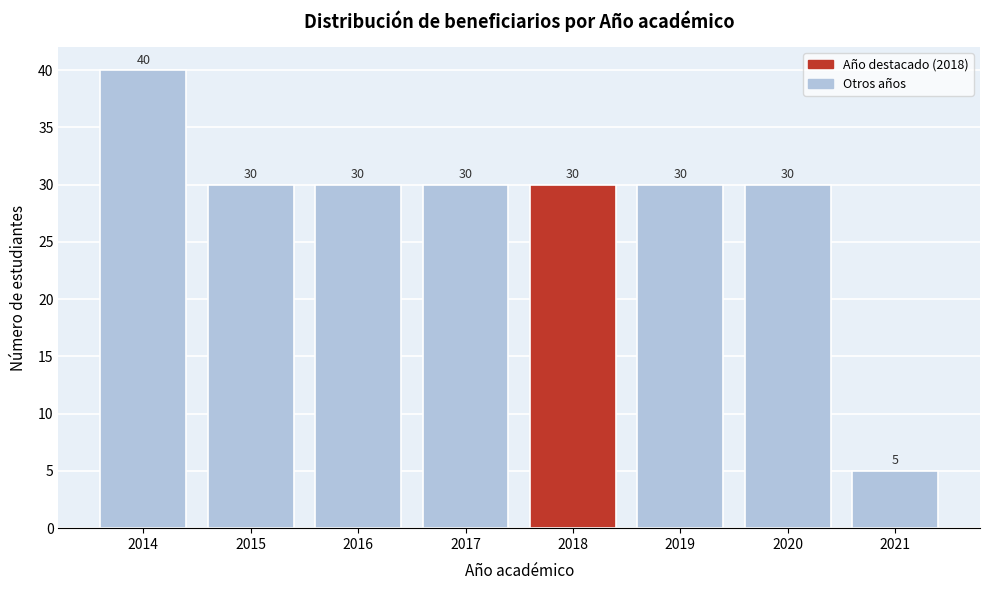

Reading right to left, what are all the values shown in this chart?

5	30	30	30	30	30	30	40